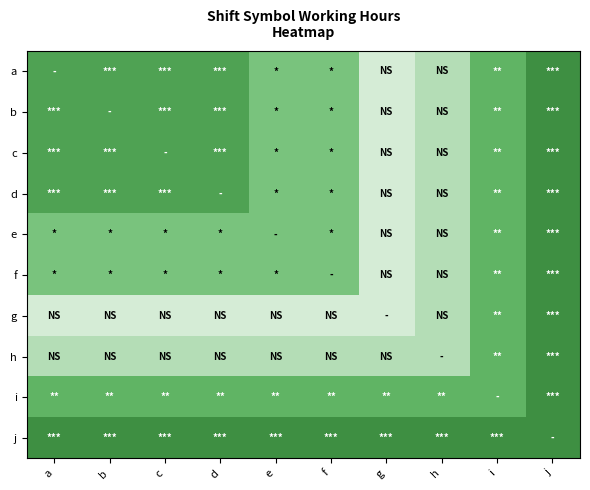

At how many categories does at least one series exceed 8?

10